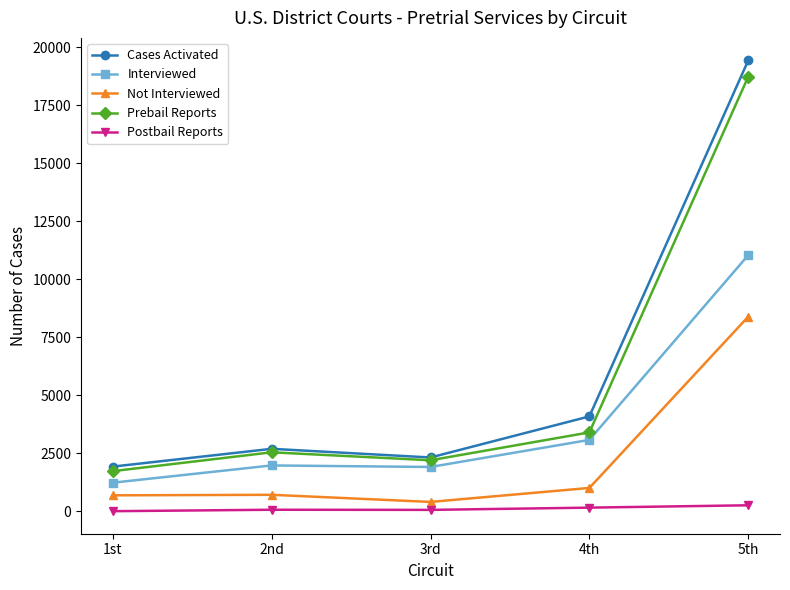

What is the minimum value for Prebail Reports?

1735